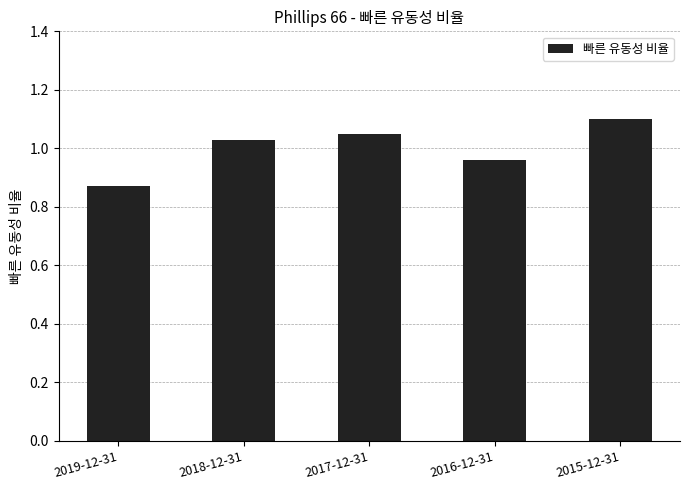

Which label corresponds to the smallest value in the chart?

2019-12-31